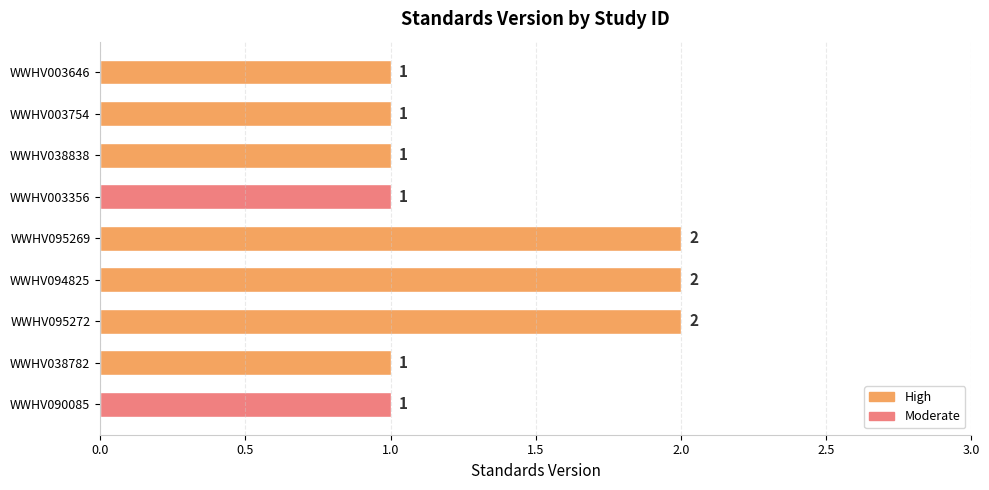

Reading top to bottom, extract all data points from this chart.

WWHV003646=1	WWHV003754=1	WWHV038838=1	WWHV003356=1	WWHV095269=2	WWHV094825=2	WWHV095272=2	WWHV038782=1	WWHV090085=1